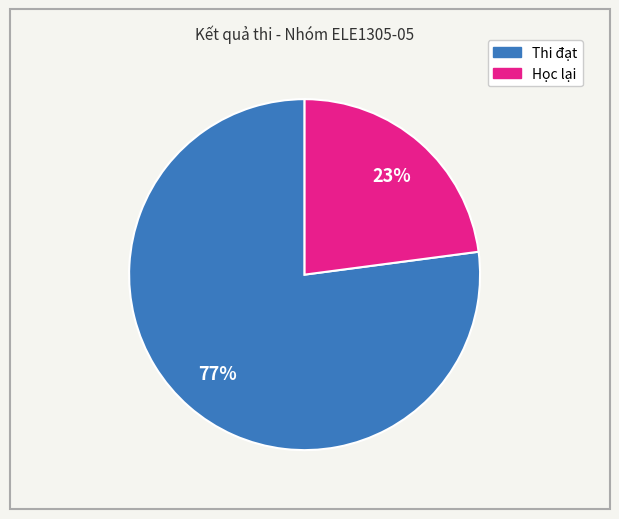

Is it true that Học lại is 23% of the pie?

True